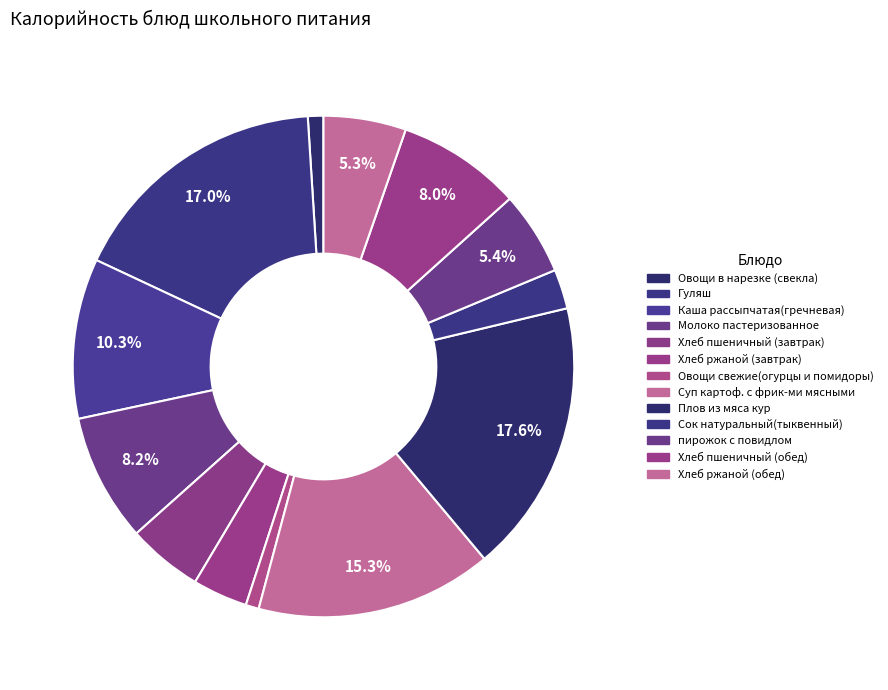

To the nearest percent, what is the difference between the пирожок с повидлом and Овощи в нарезке (свекла) slice percentages?

4%